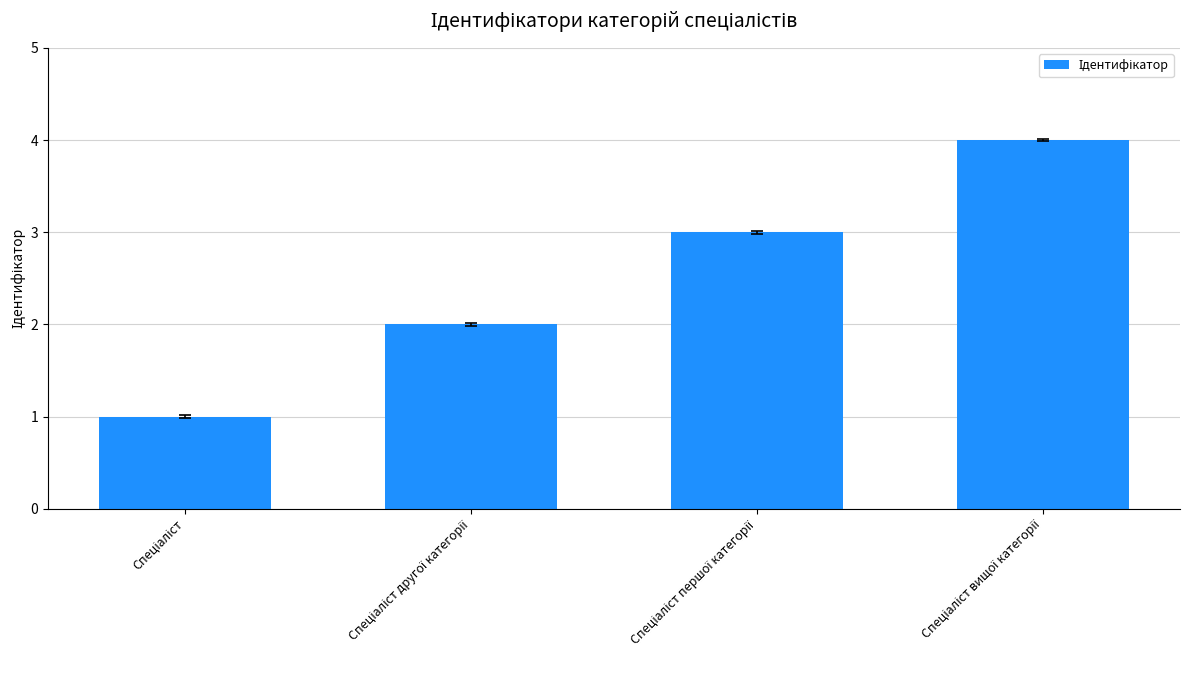

What is the sum of all values?

10